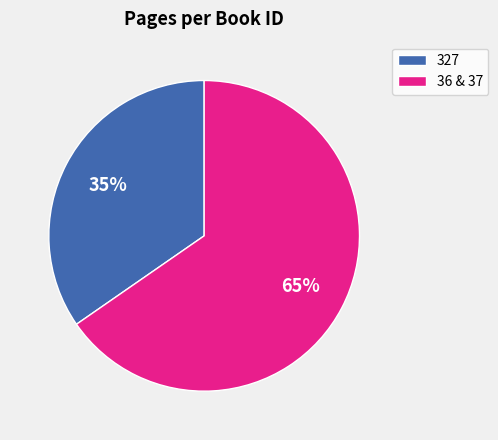

What percentage is the 327 slice, to the nearest percent?

35%